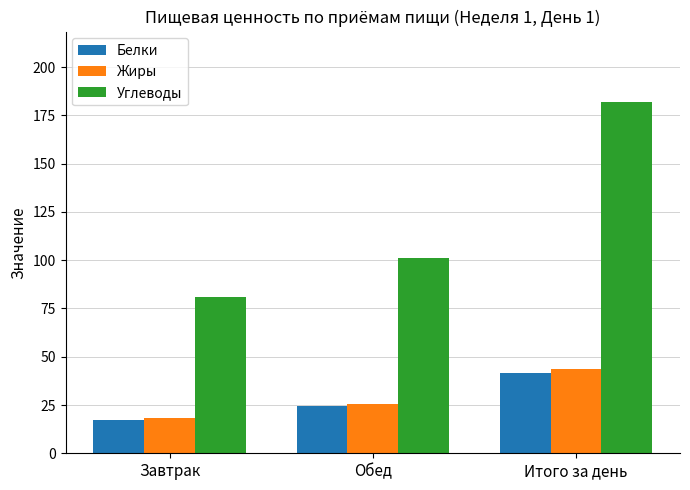

What is the total value across all series at Итого за день?

267.5